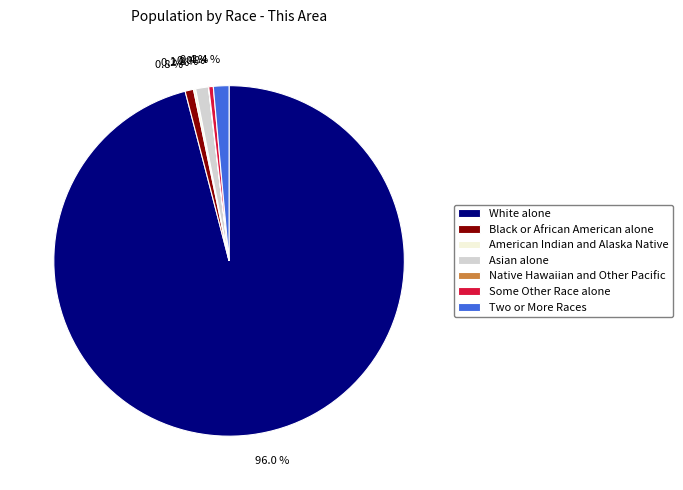

Which has a higher value, White alone or Two or More Races?

White alone